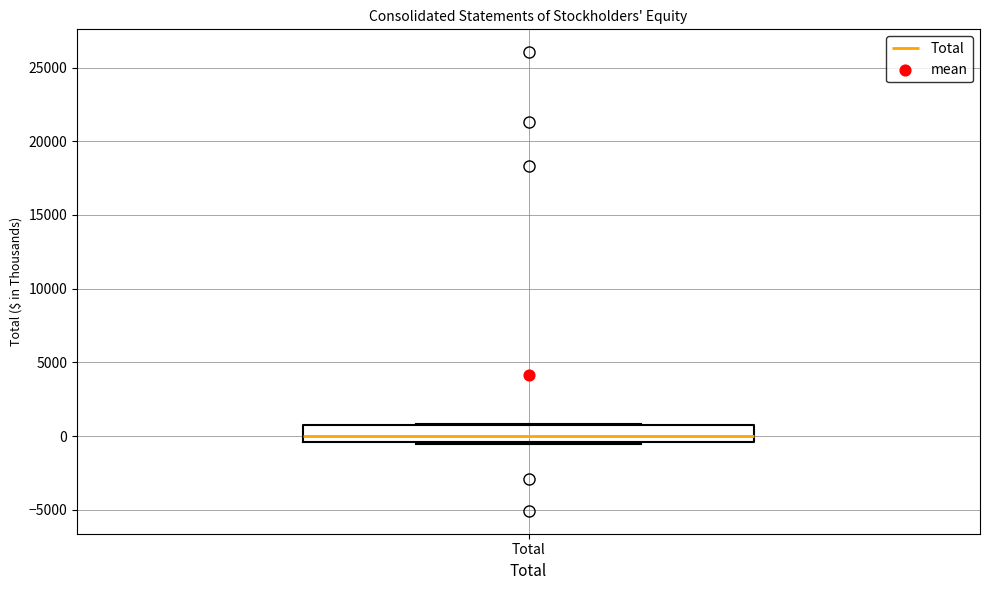

Where does the median line of the box for Total sit on the y-axis? The values are not printed on the chart, so give them approximately, as read against the axis.

0